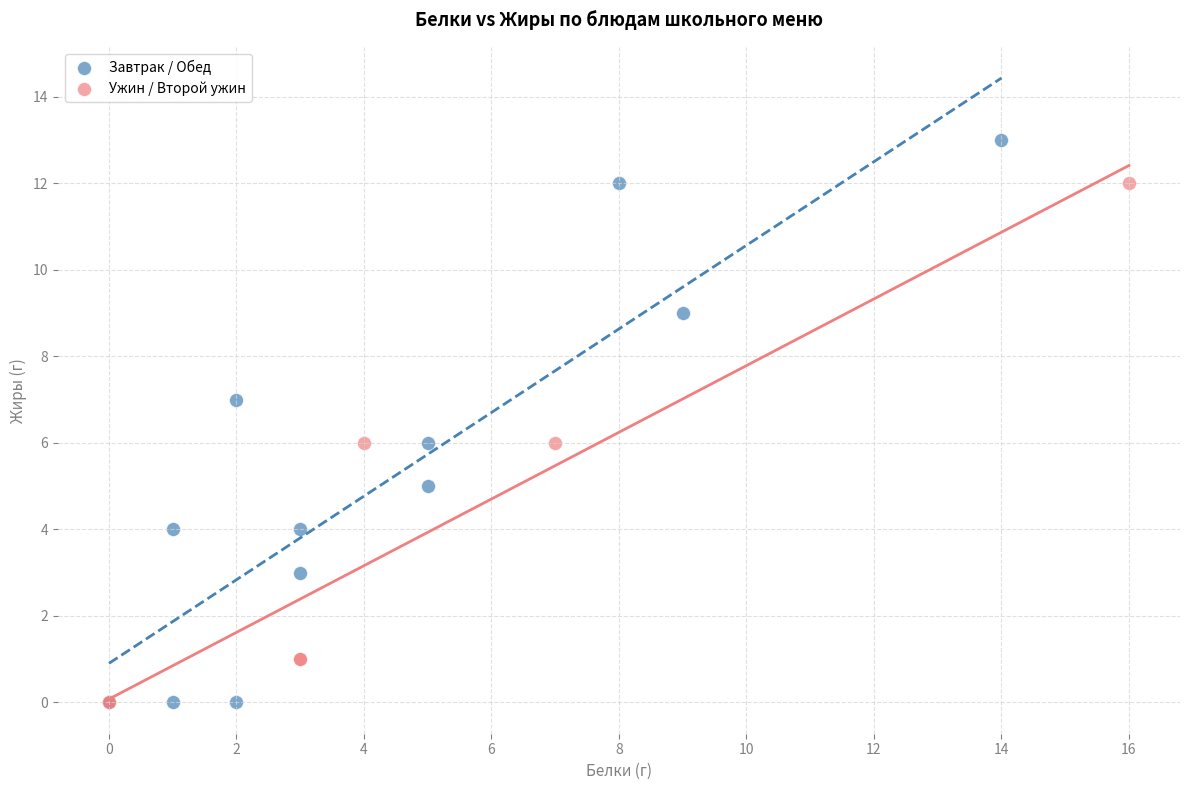

Which series contains the highest Y value?

Завтрак / Обед